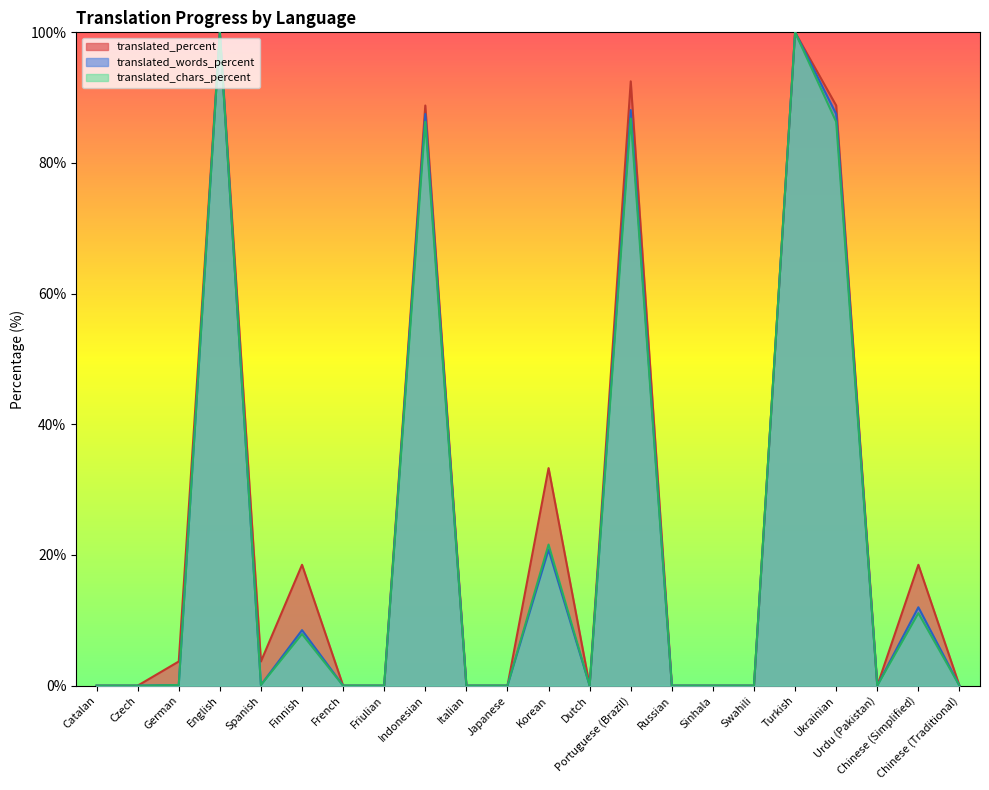

Reading left to right, list all the values displayed in this chart.

translated_percent: 0.0	0.0	3.7	100.0	3.7	18.5	0.0	0.0	88.8	0.0	0.0	33.3	0.0	92.5	0.0	0.0	0.0	100.0	88.8	0.0	18.5	0.0
translated_words_percent: 0.0	0.0	0.1	100.0	0.1	8.5	0.0	0.0	87.5	0.0	0.0	20.8	0.0	88.1	0.0	0.0	0.0	100.0	87.5	0.0	12.0	0.0
translated_chars_percent: 0.0	0.0	0.1	100.0	0.1	7.9	0.0	0.0	86.3	0.0	0.0	21.6	0.0	86.8	0.0	0.0	0.0	100.0	86.3	0.0	11.1	0.0